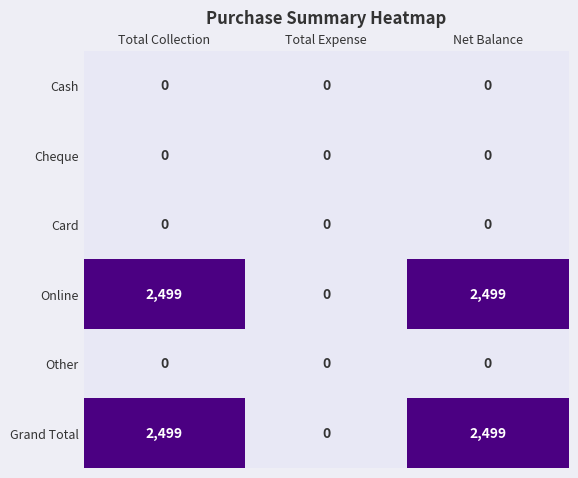

Reading left to right, list all the values displayed in this chart.

Cash: 0	0	0
Cheque: 0	0	0
Card: 0	0	0
Online: 2499	0	2499
Other: 0	0	0
Grand Total: 2499	0	2499